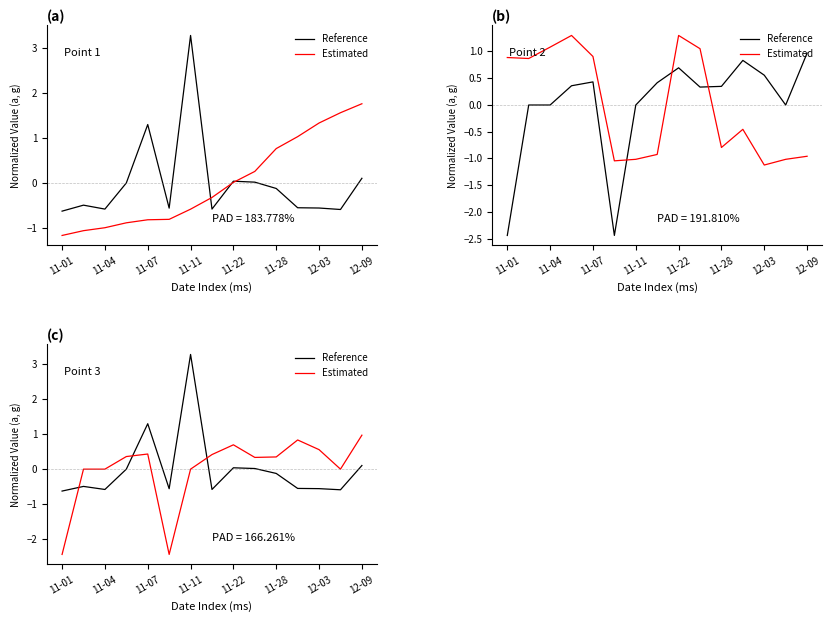

At 12-03, list the series in order from largest to smallest.

Estimated, Reference